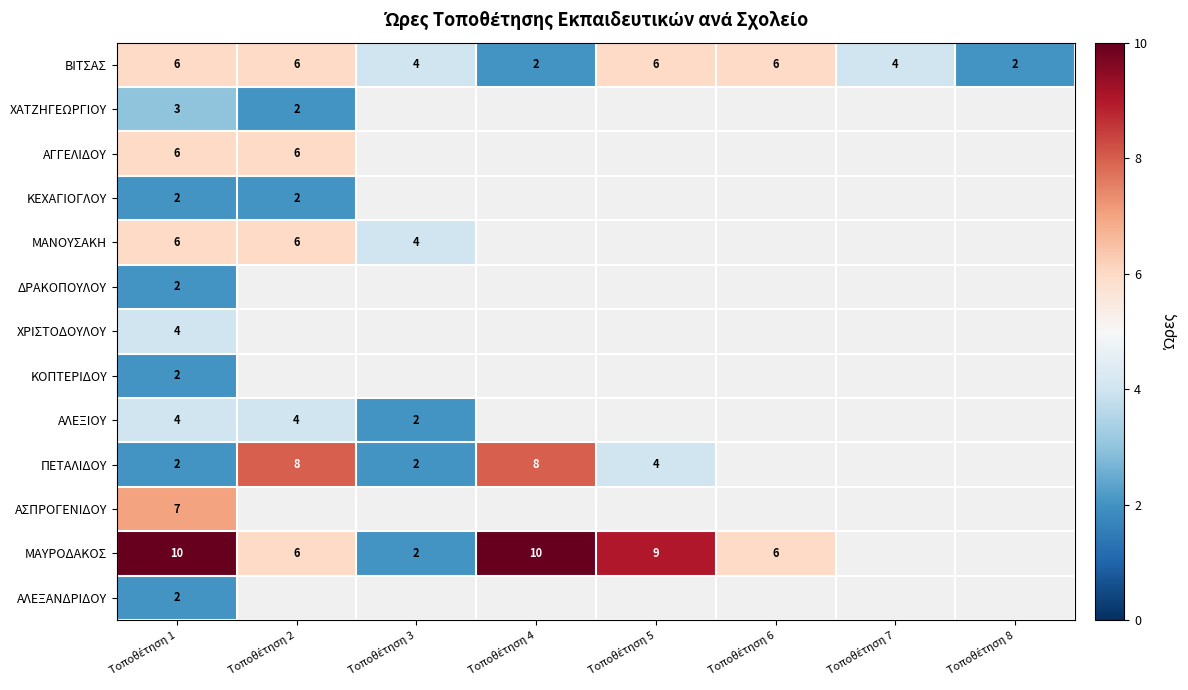

What is the difference between the maximum and minimum values in the ΒΙΤΣΑΣ series?

4.0